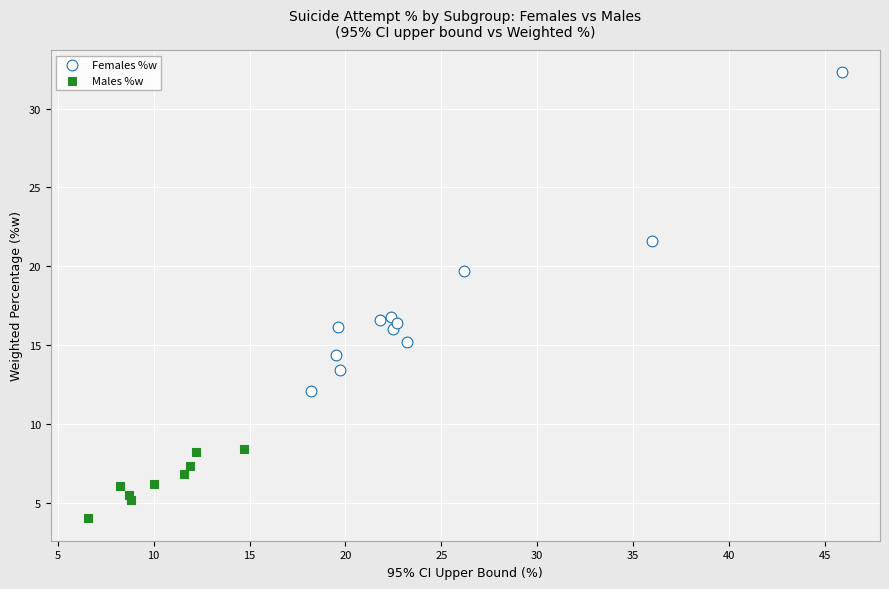

Which series has the largest Y range (max minus min)?

Females %w